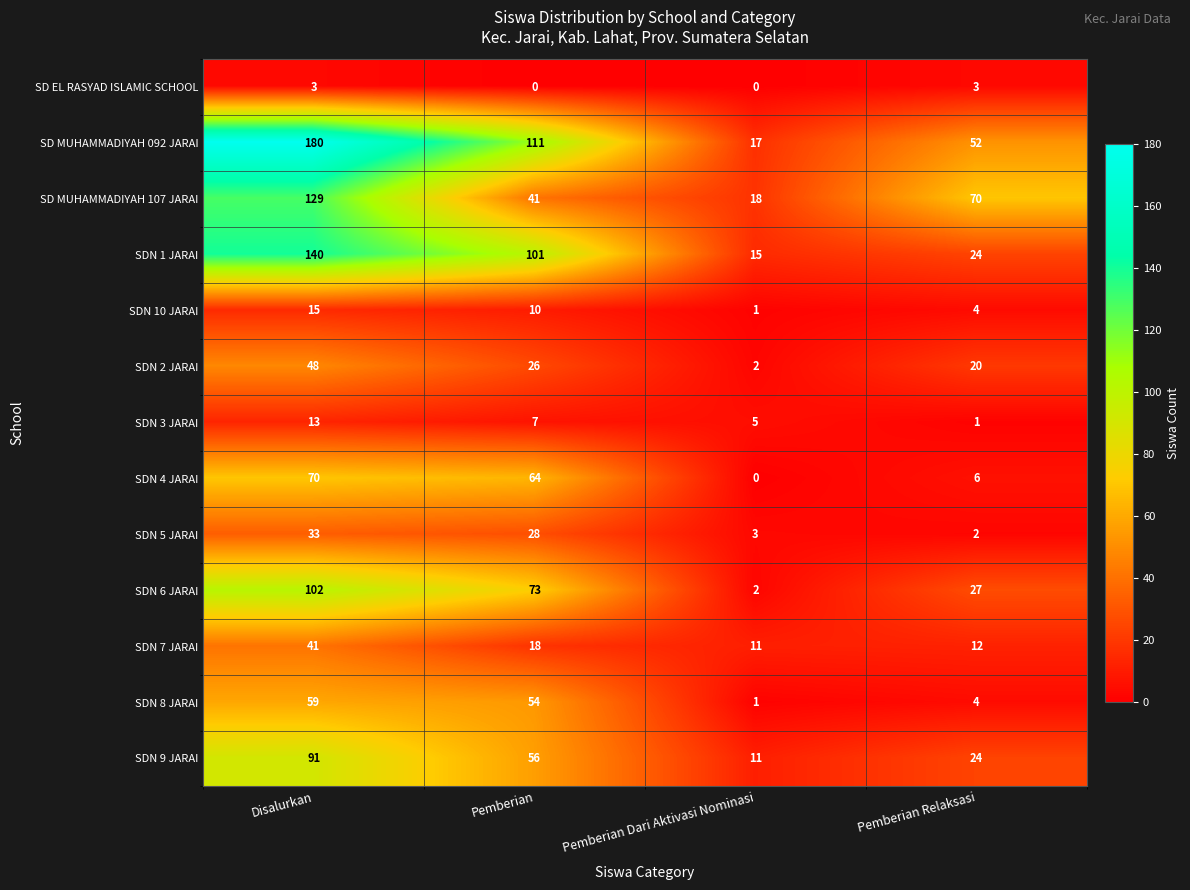

What is the total value across all series at Pemberian Relaksasi?

249